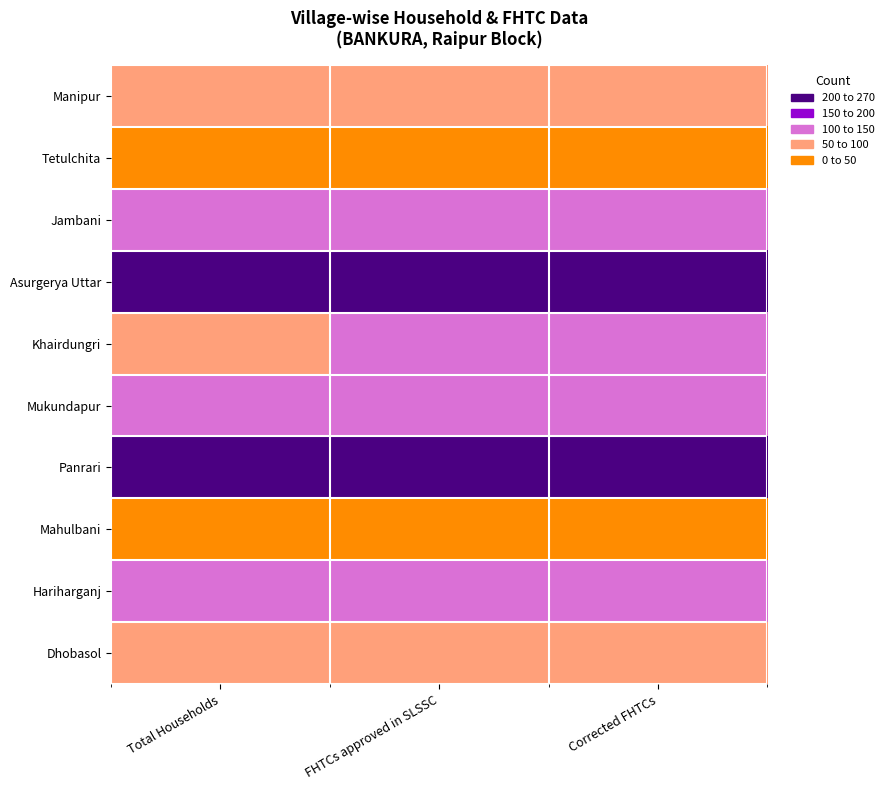

At how many categories does at least one series exceed 168?

3